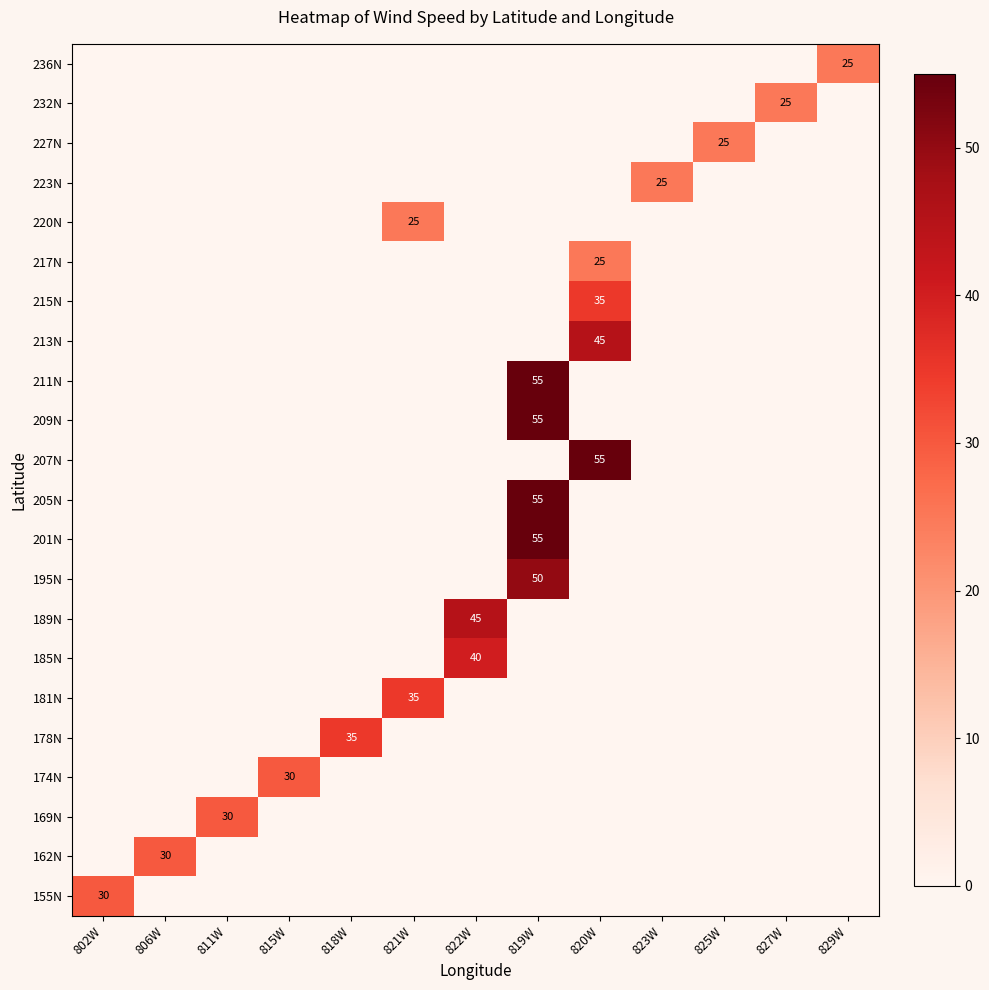

Count the number of categories in the chart.

13